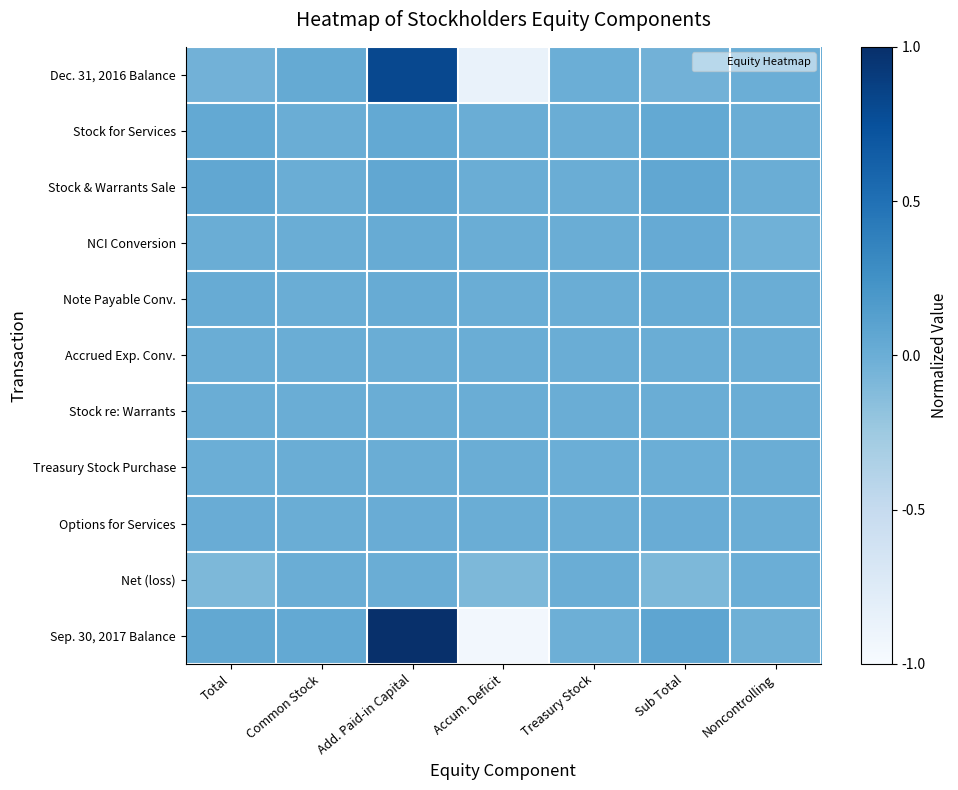

At which category is the sum across all series the highest?

Add. Paid-in Capital